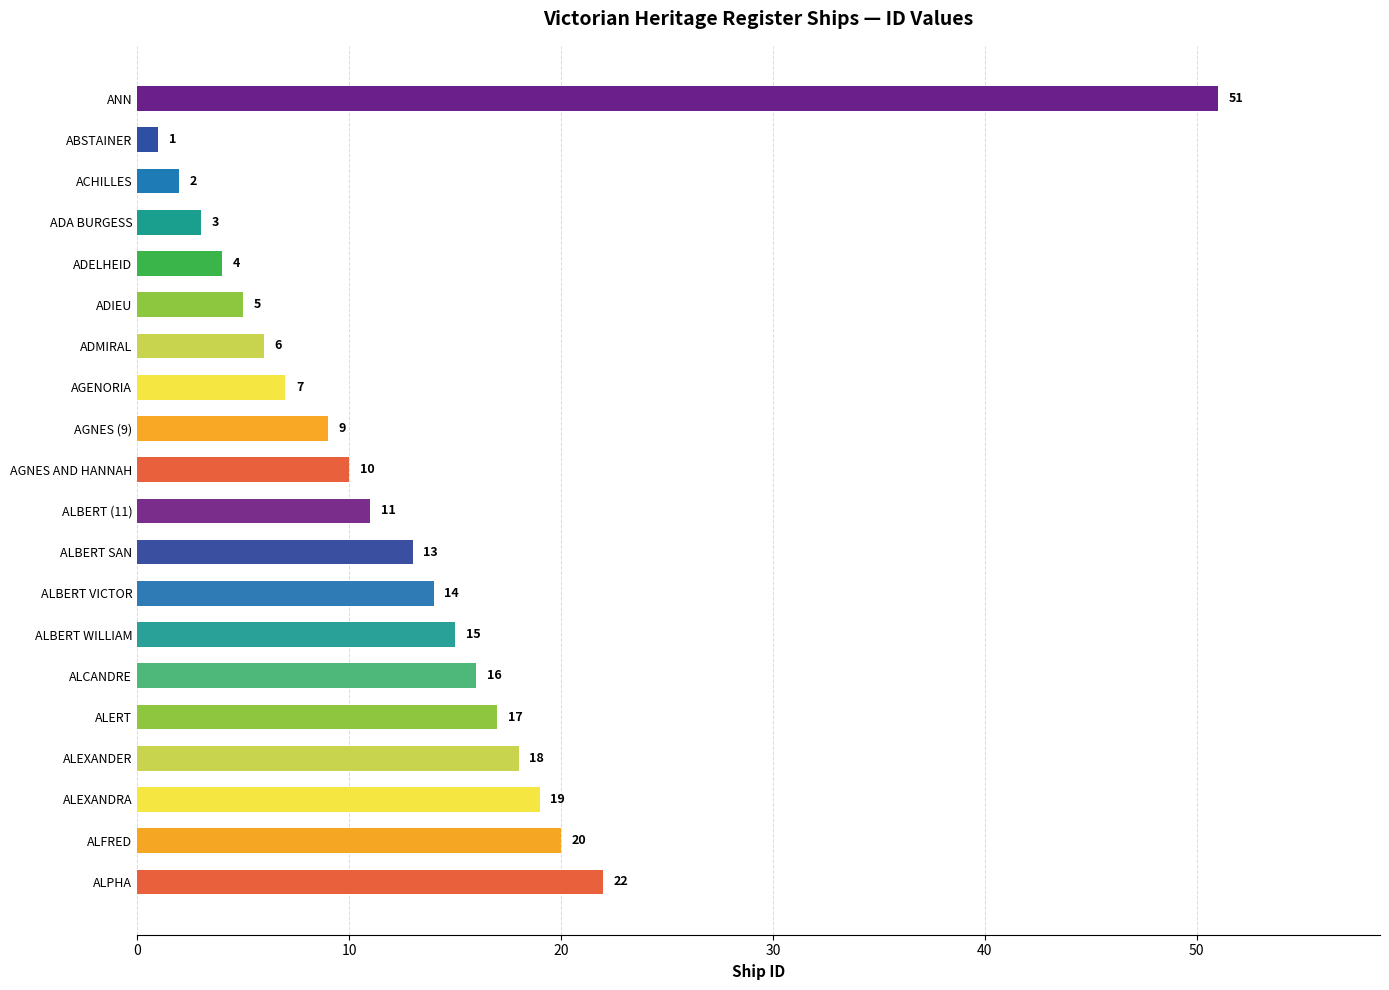

Rank the categories by value from highest to lowest.

ANN, ALPHA, ALFRED, ALEXANDRA, ALEXANDER, ALERT, ALCANDRE, ALBERT WILLIAM, ALBERT VICTOR, ALBERT SAN, ALBERT (11), AGNES AND HANNAH, AGNES (9), AGENORIA, ADMIRAL, ADIEU, ADELHEID, ADA BURGESS, ACHILLES, ABSTAINER